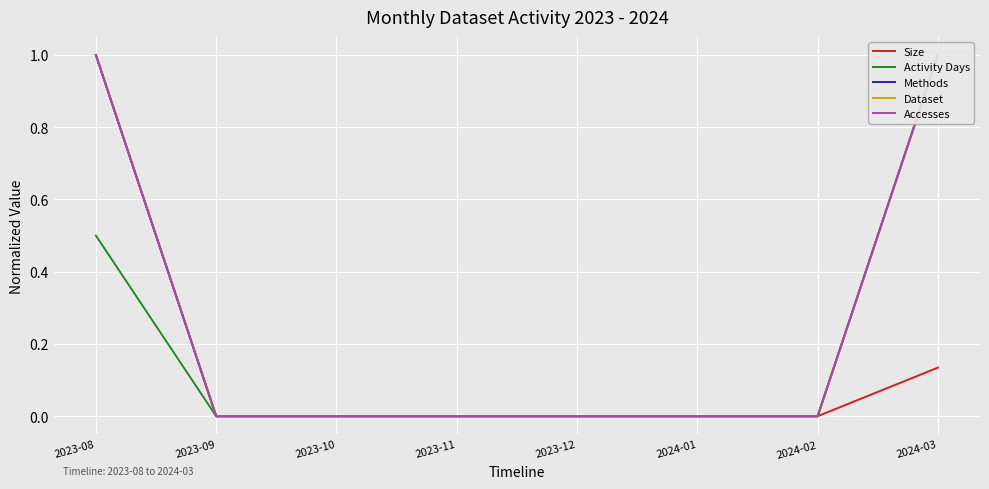

Count the number of data series in this chart.

5